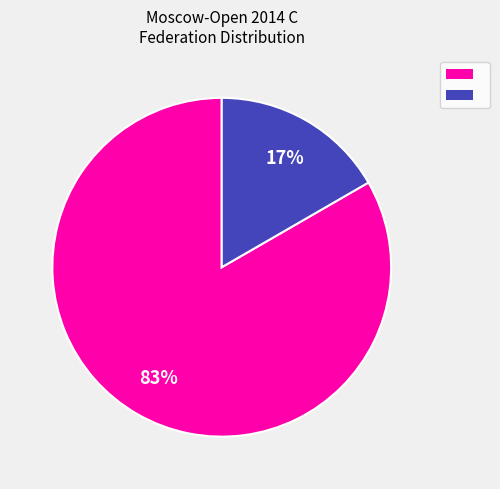

Does any single category account for the majority?

Yes